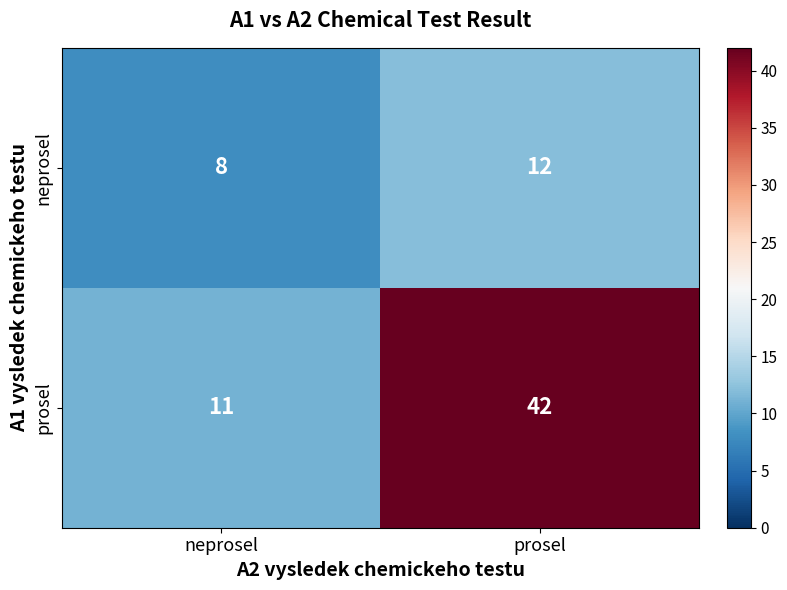

What is the approximate value of neprosel at neprosel?

8